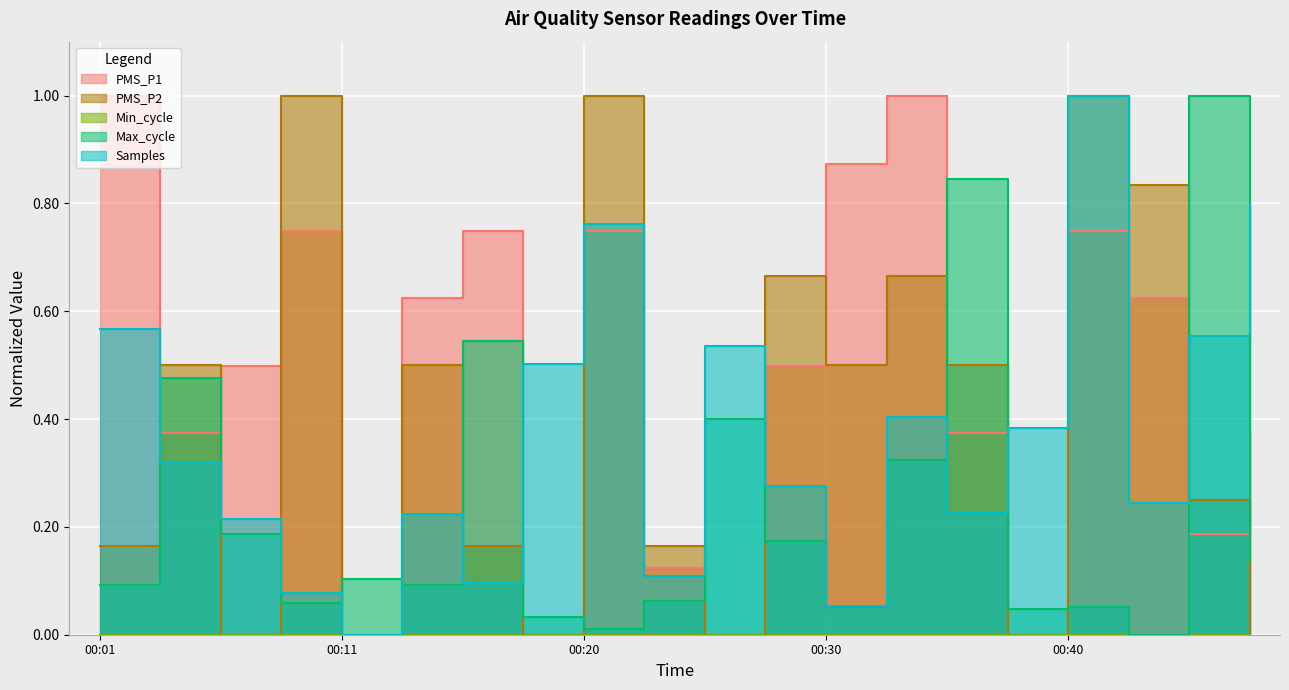

What is the maximum value for PMS_P1?

1.0